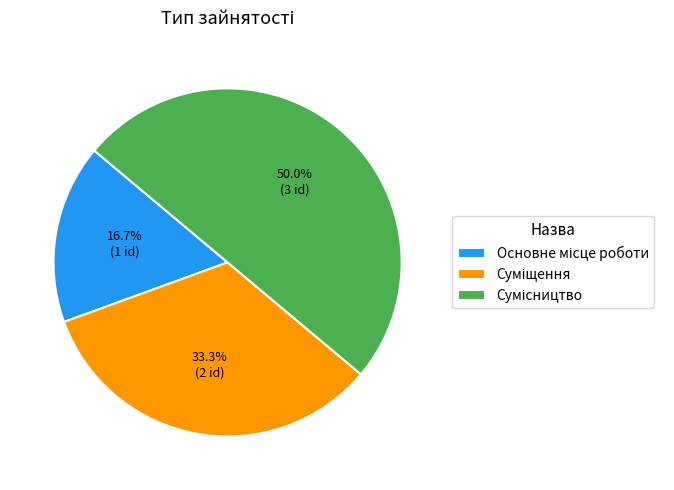

What percentage is the Суміщення slice, to the nearest percent?

33%